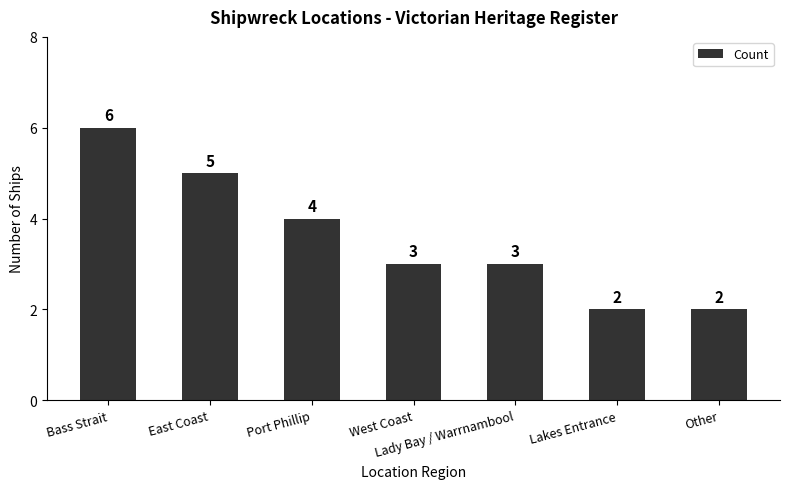

What is the label of the 7th bar from the left?

Other